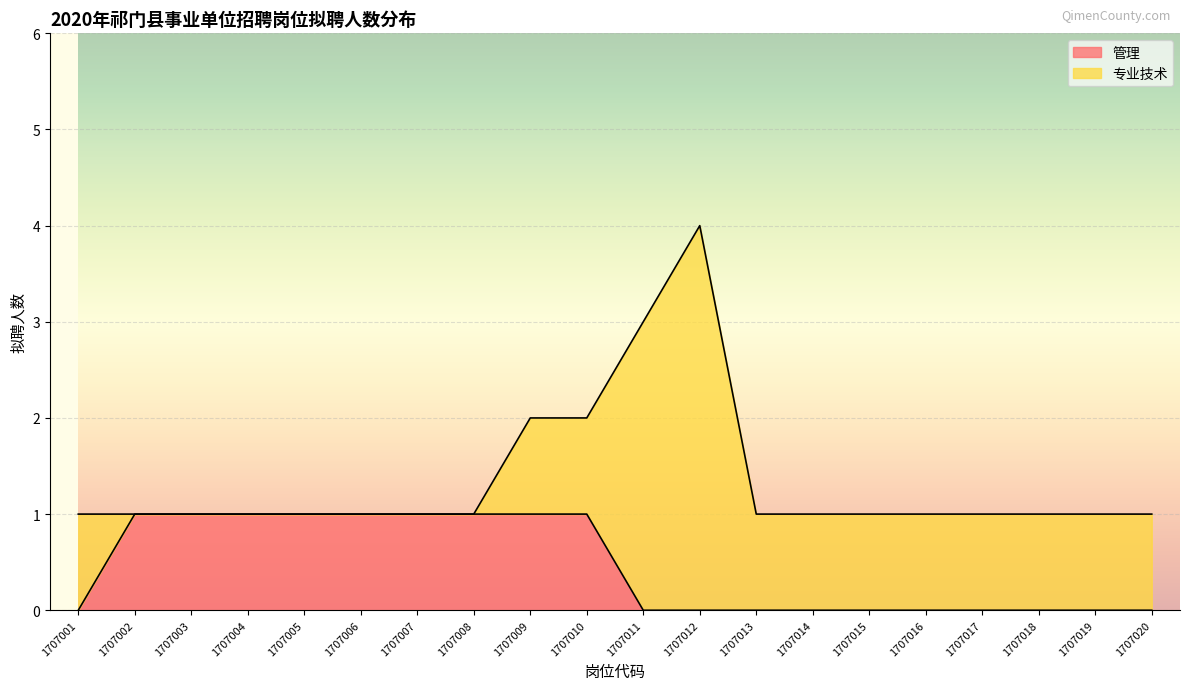

Does the chart display data point markers on the line(s)?

No